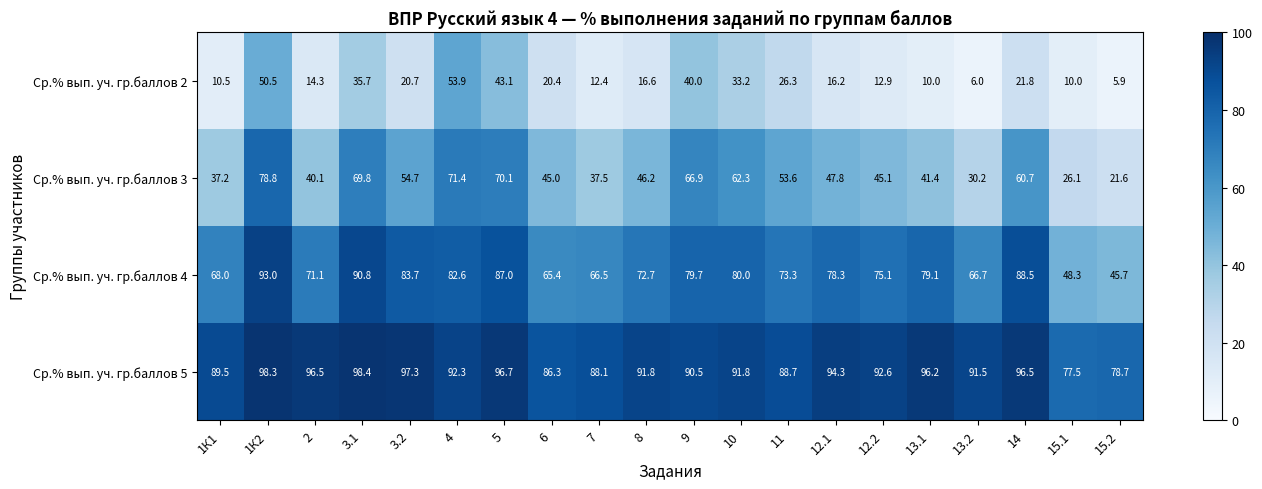

Read the Ср.% вып. уч. гр.баллов 2 value at 9.

40.0